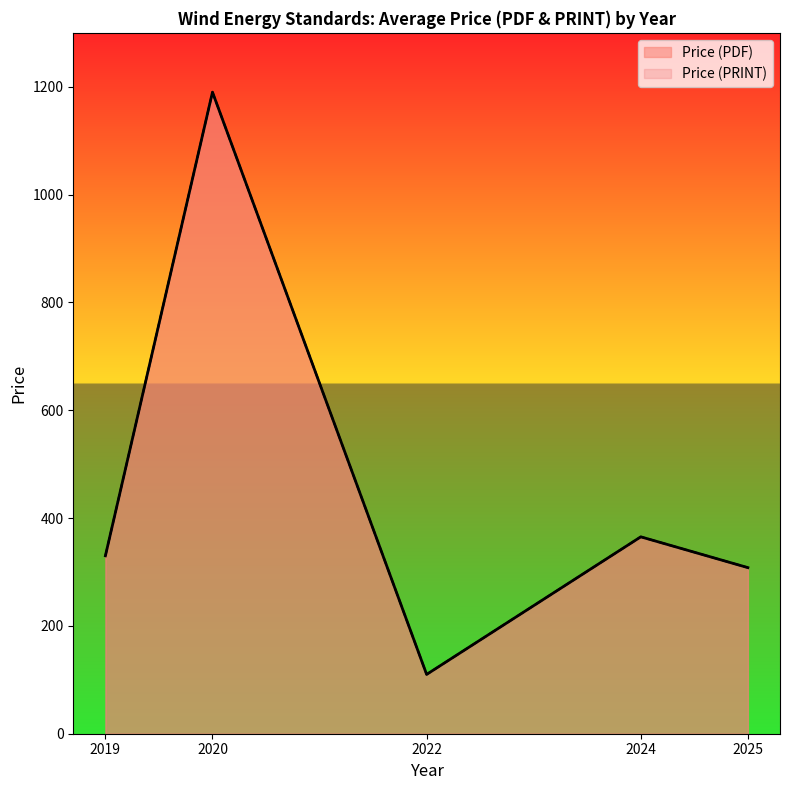

How many lines are shown in the chart?

2